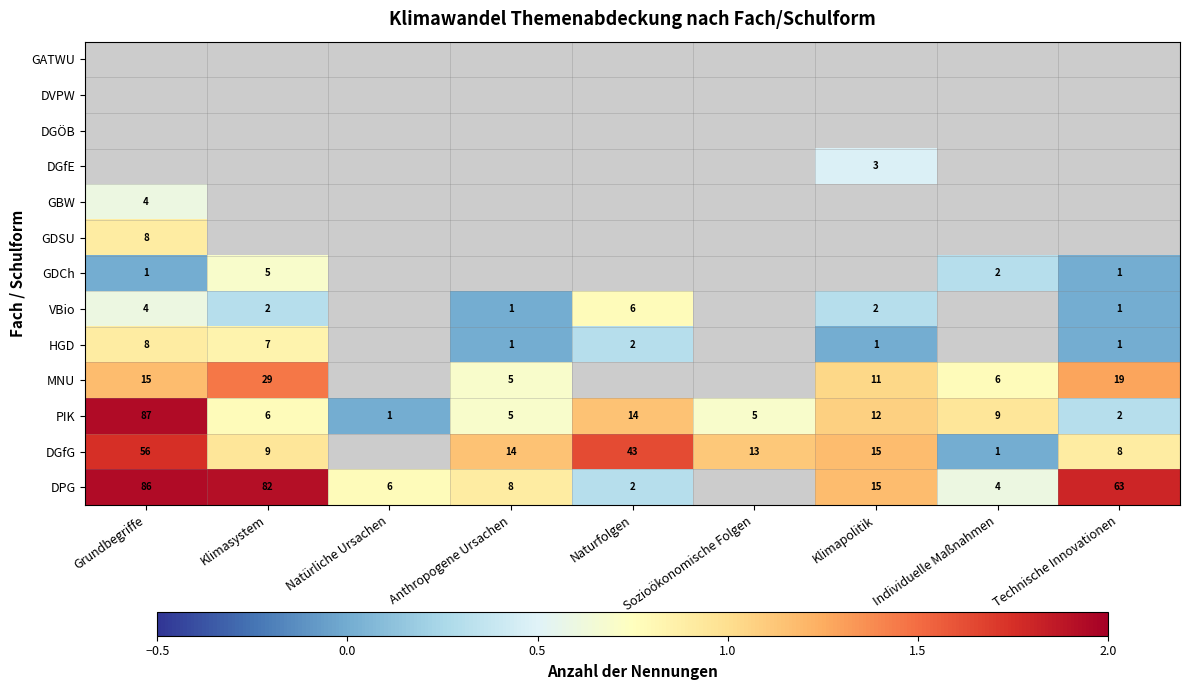

How many values in the PIK series are below 6?

4